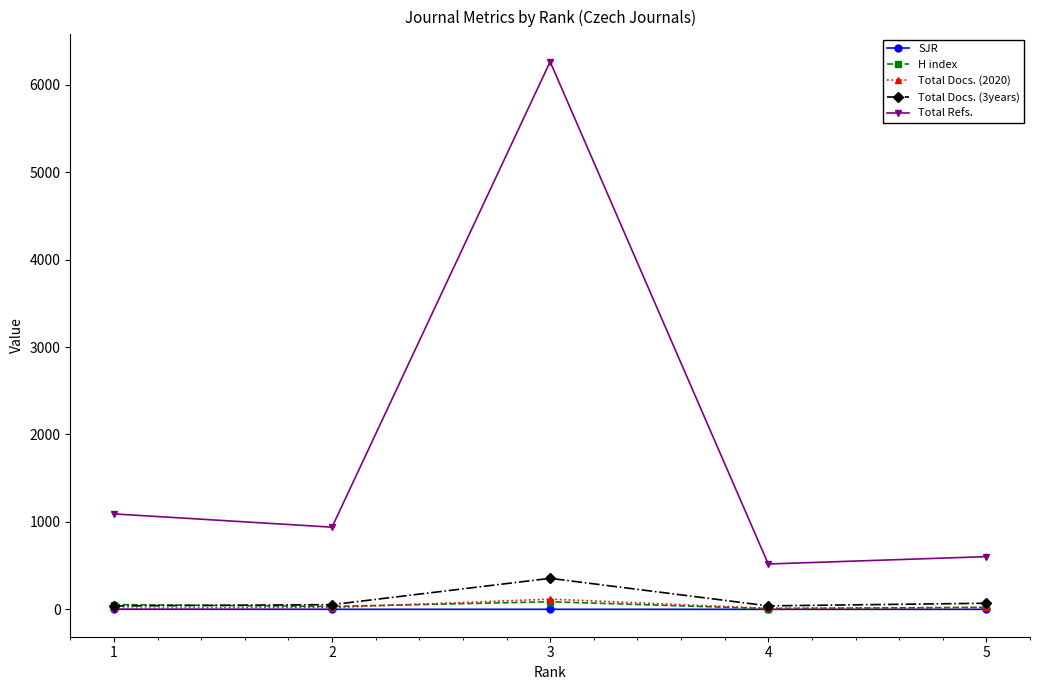

What is the difference between the maximum and second lowest values in the SJR series?

1.4